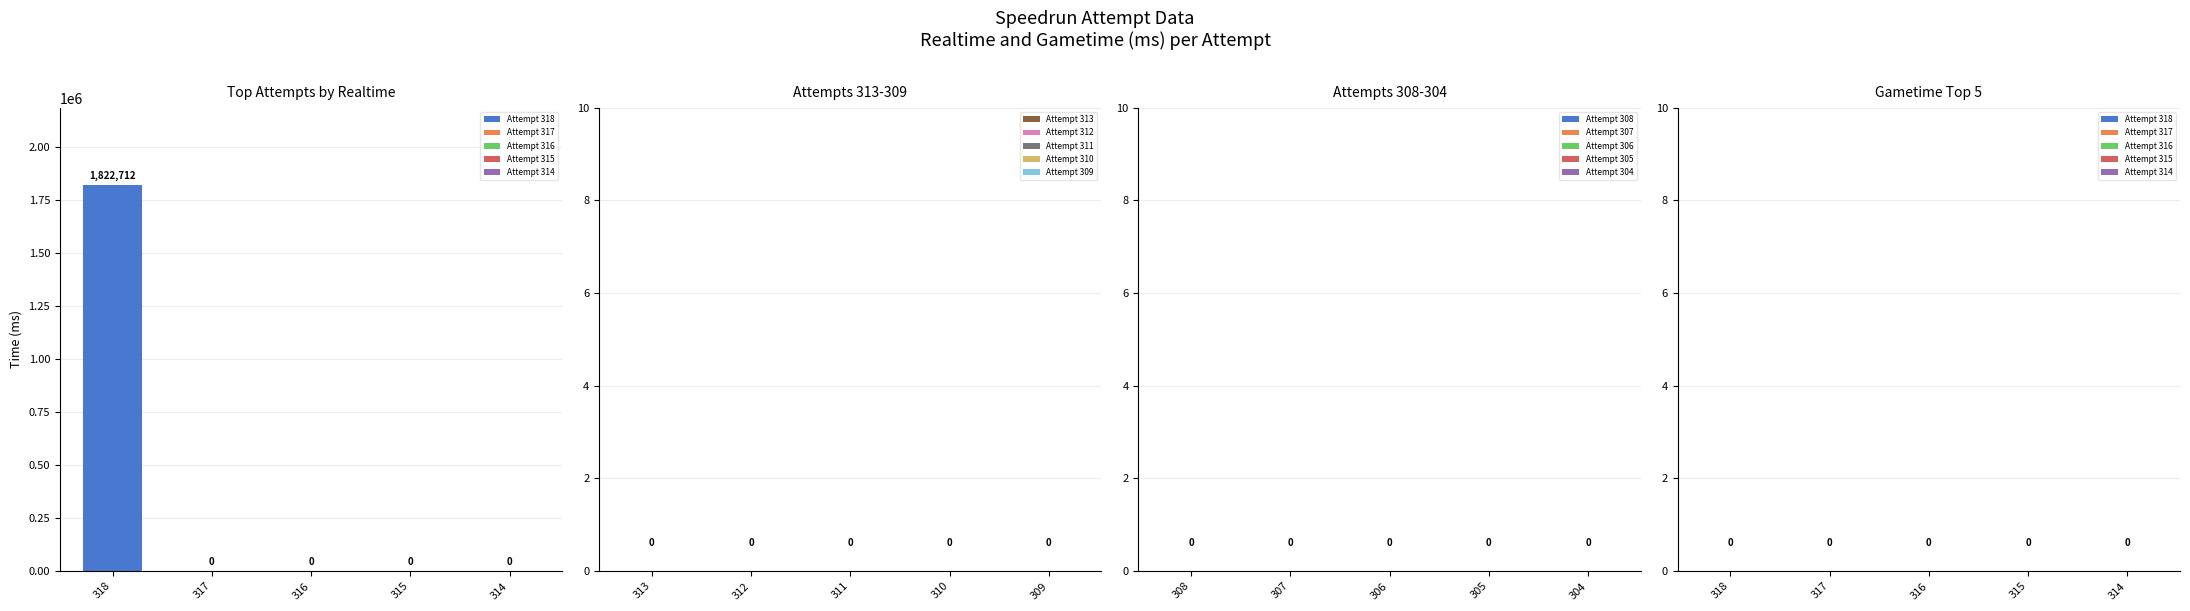

Are the bars grouped side by side (vs. stacked)?

No